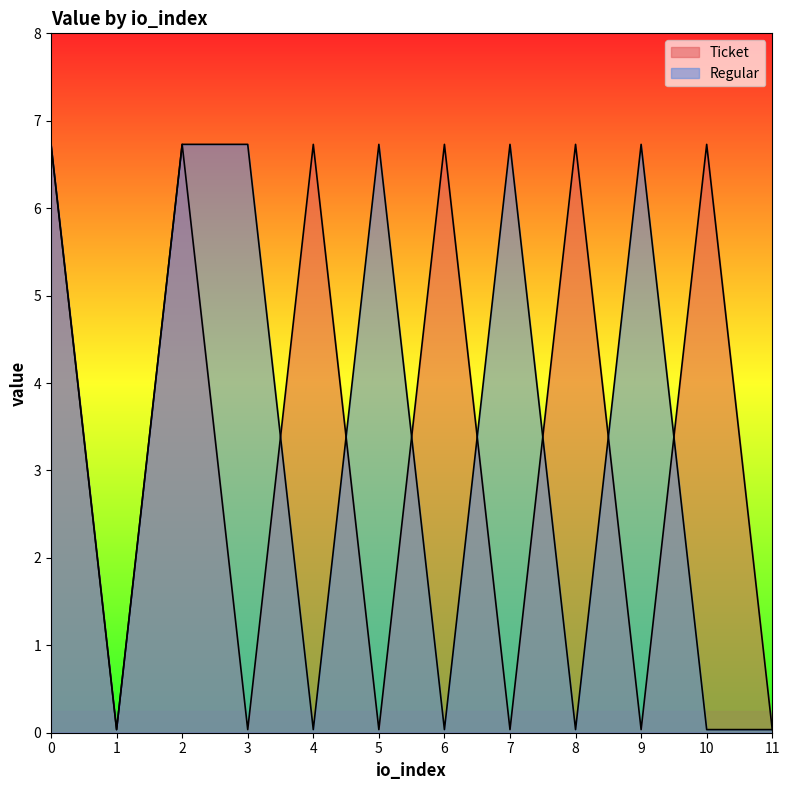

Reading left to right, extract all data points from this chart.

Ticket: 6.7	0.0	6.7	0.0	6.7	0.0	6.7	0.0	6.7	0.0	6.7	0.0
Regular: 6.7	0.0	6.7	6.7	0.0	6.7	0.0	6.7	0.0	6.7	0.0	0.0